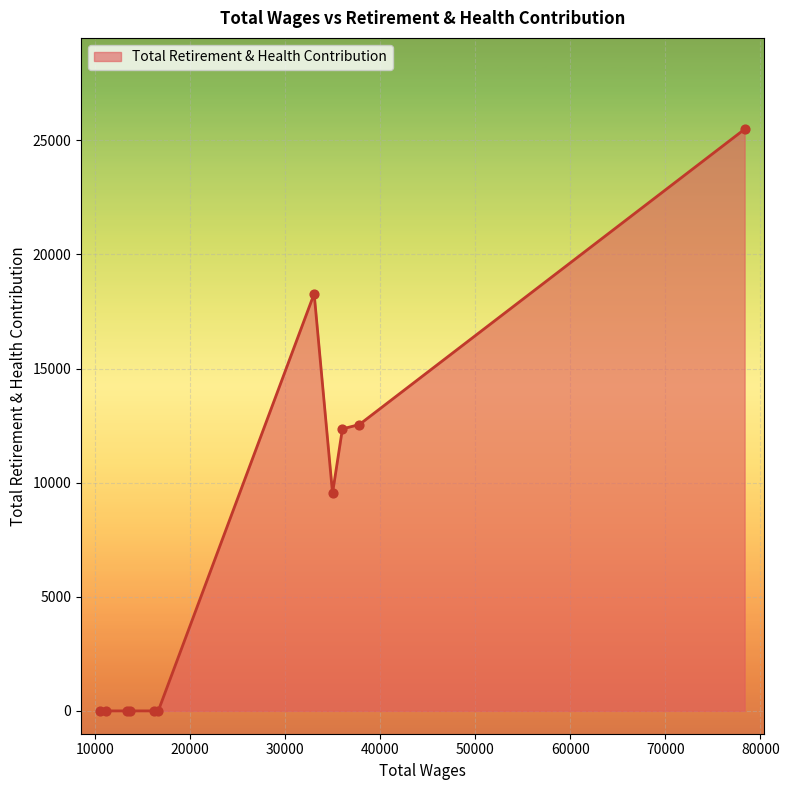

What is the difference between the maximum and minimum values?

25484